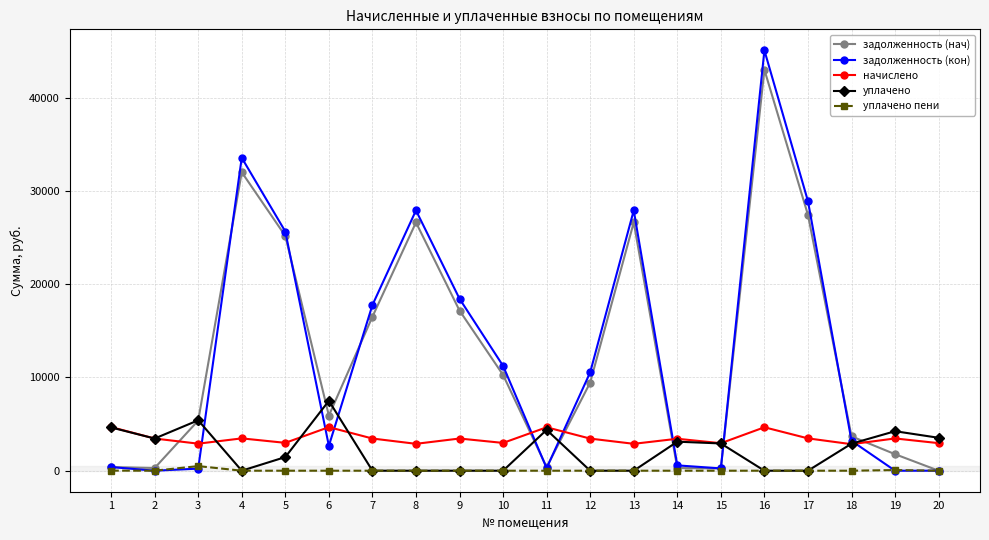

True or false: начислено and задолженность (нач) intersect in this chart.

True